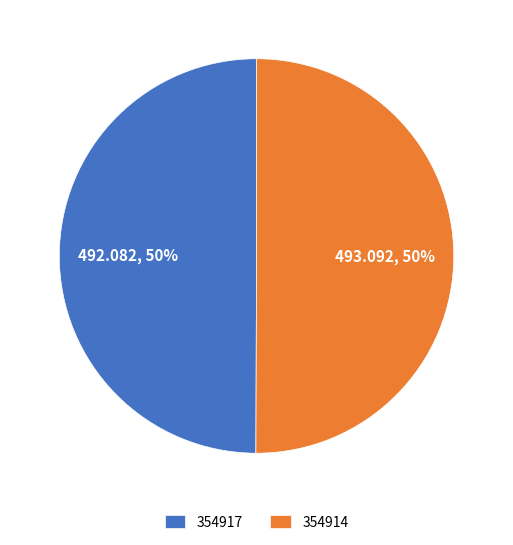

True or false: 354917 accounts for 50% of the total.

True